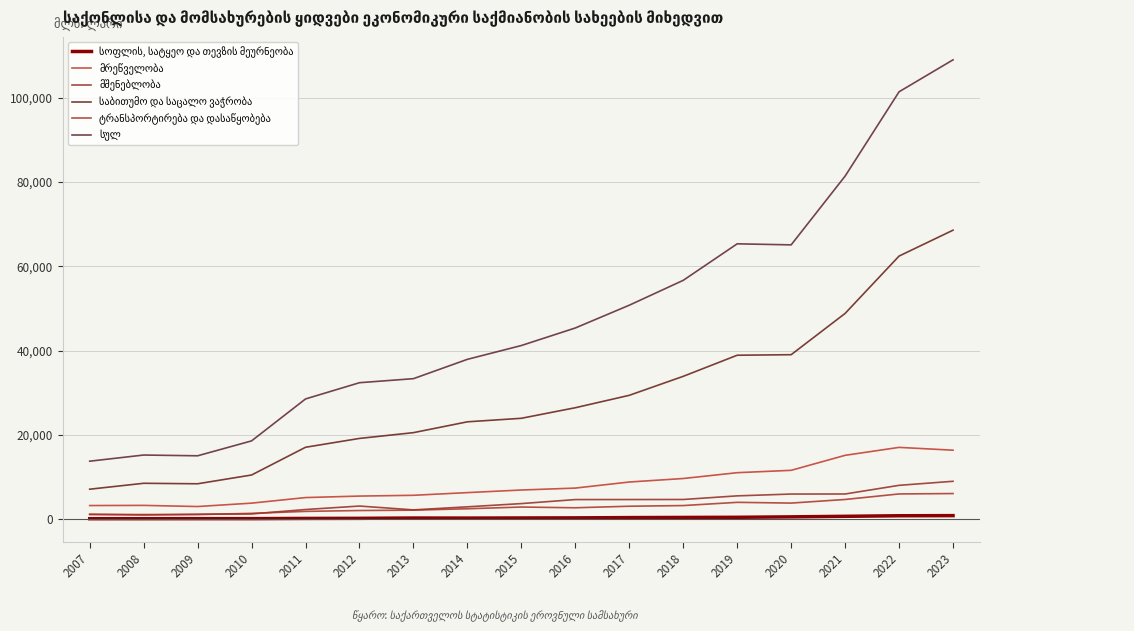

What is the difference between the second highest and second lowest values in the მრეწველობა series?

13142.8